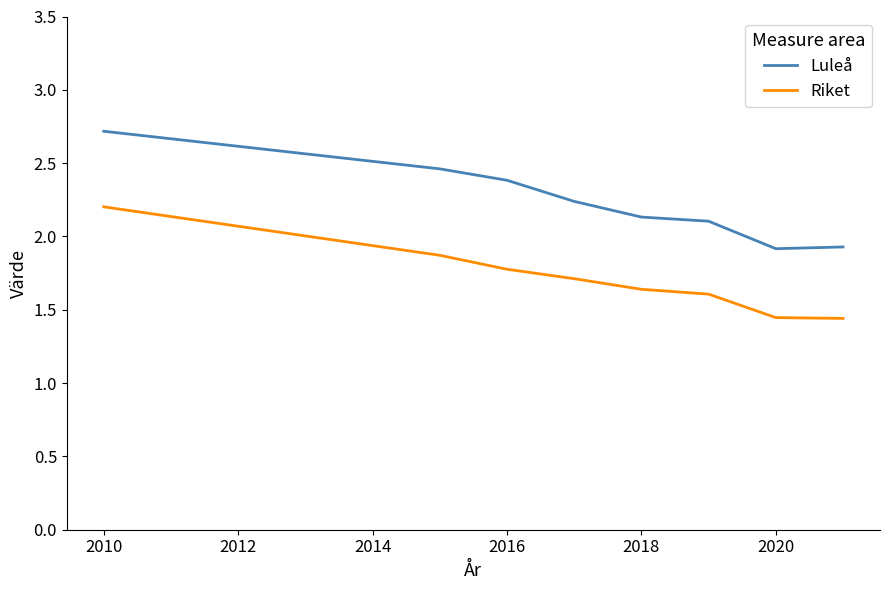

What is the lowest value of the Luleå series?

1.9